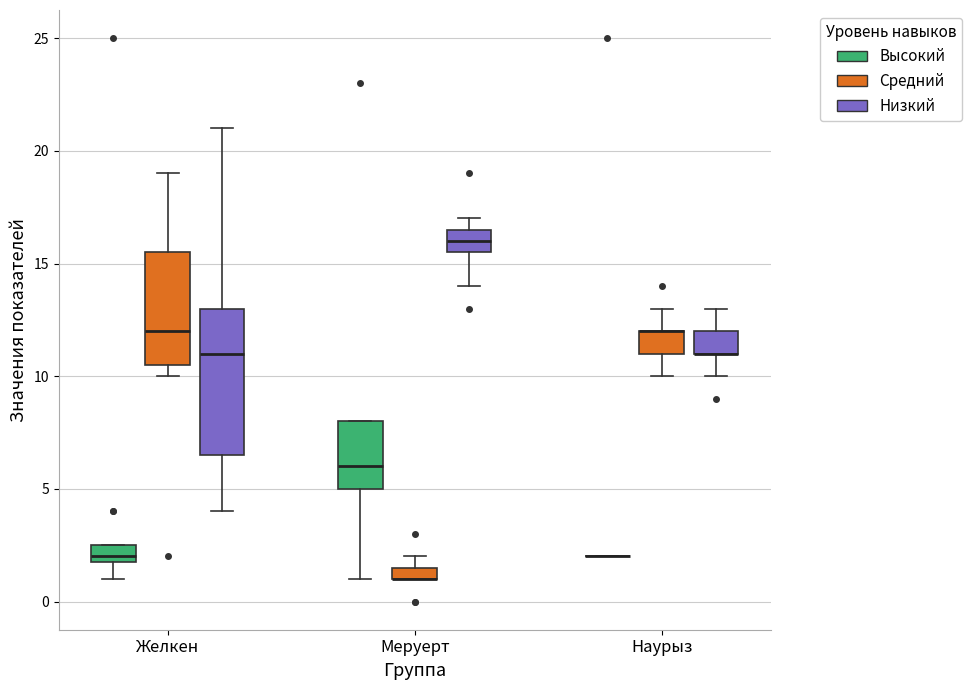

Where does the lower whisker of the box for Желкен (Высокий) end on the y-axis? The values are not printed on the chart, so give them approximately, as read against the axis.

1.0